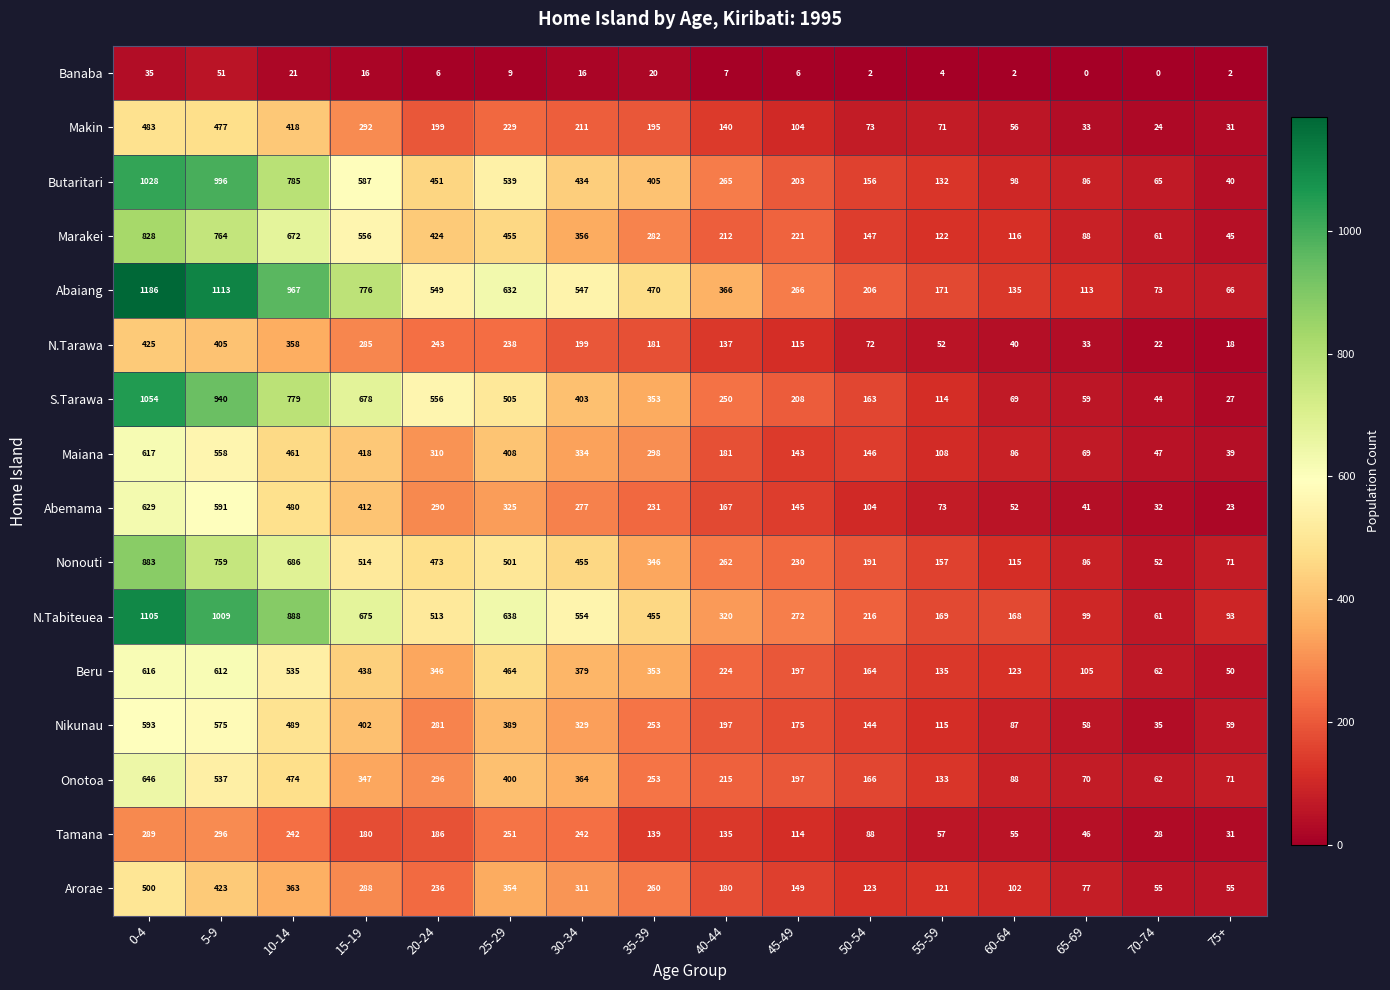

Which series has the largest total across all categories?

Abaiang